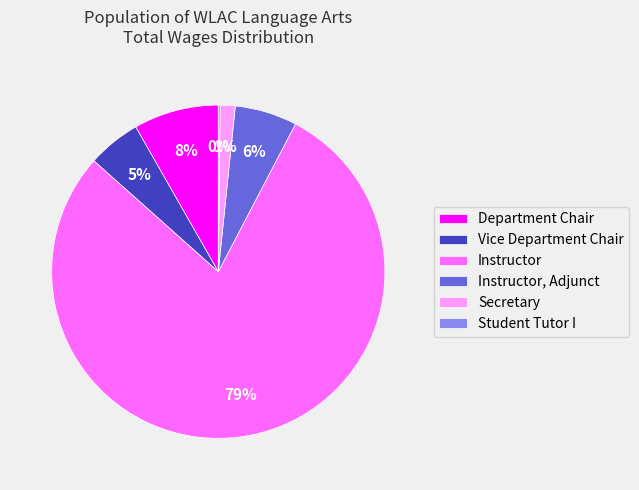

To the nearest percent, what is the average slice percentage?

17%